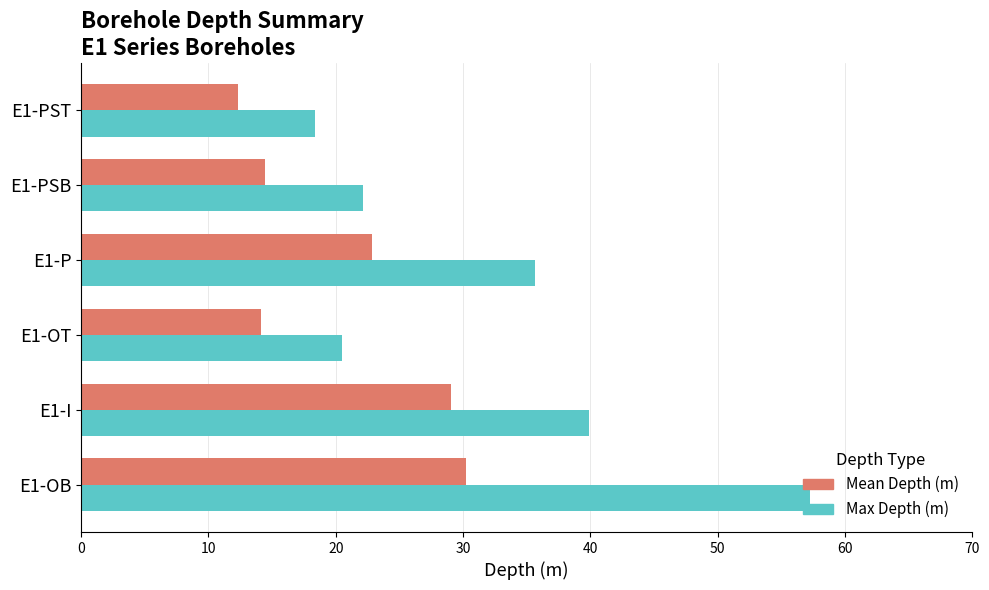

The value of Max Depth (m) at E1-OT is 20.5. True or false?

True